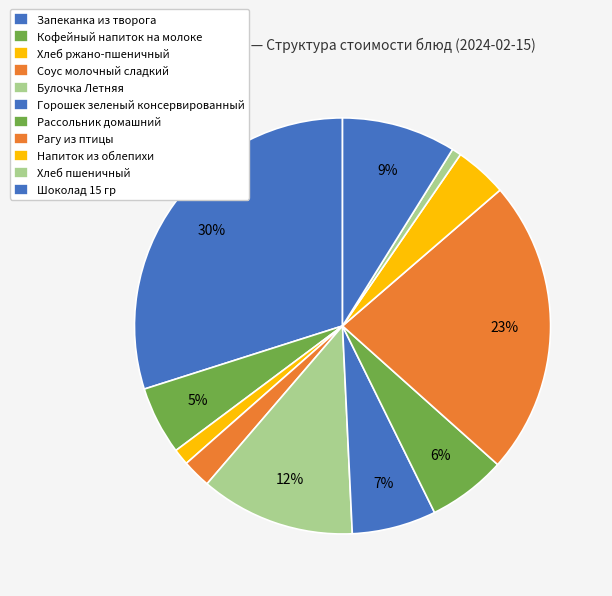

Count the number of slices in the pie.

11